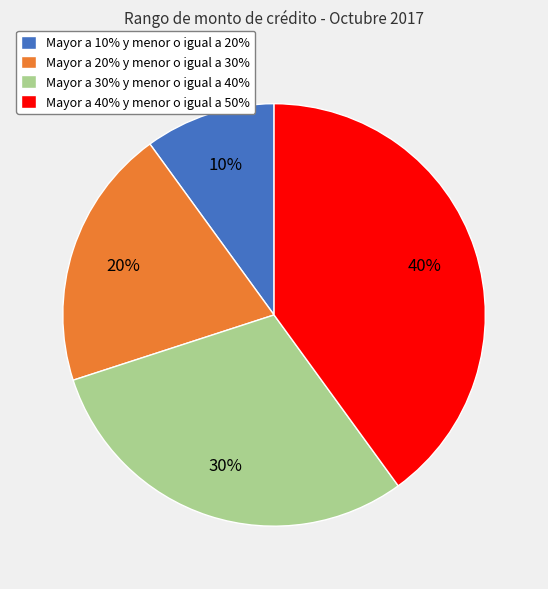

How many segments does this pie chart have?

4